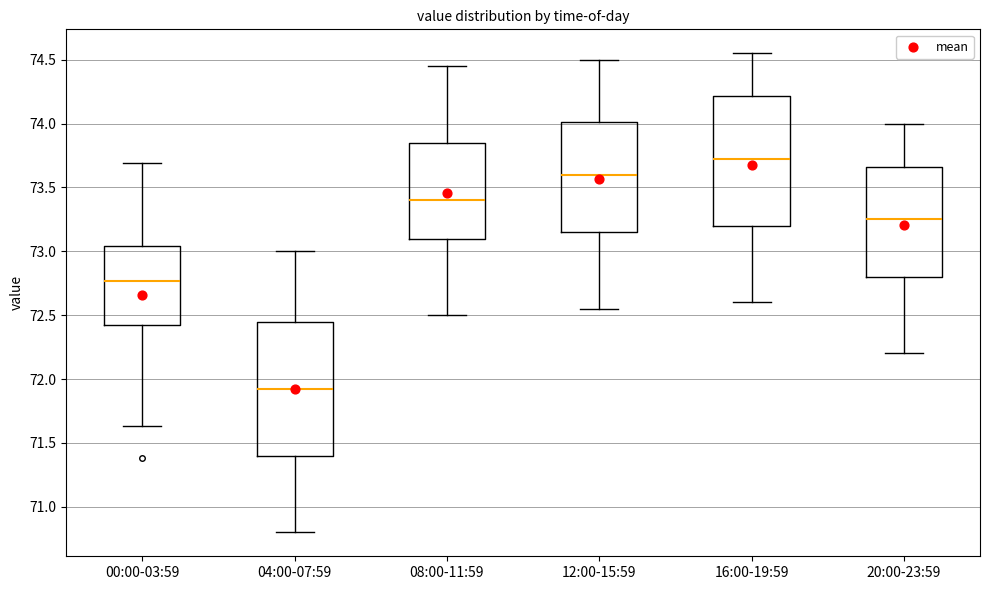

Which box's median line is the highest?

16:00-19:59